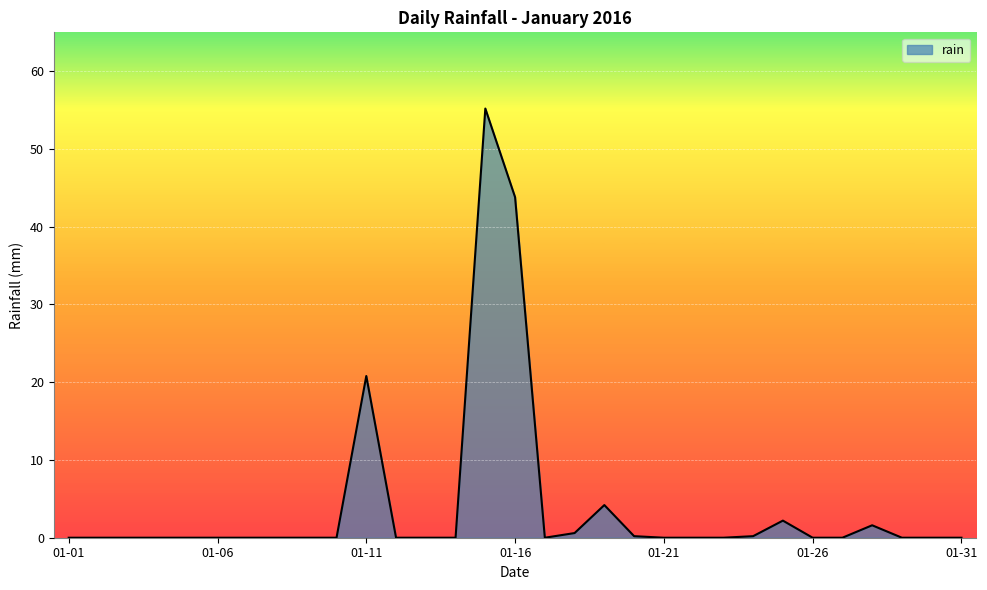

What is the maximum value shown in the chart?

55.2